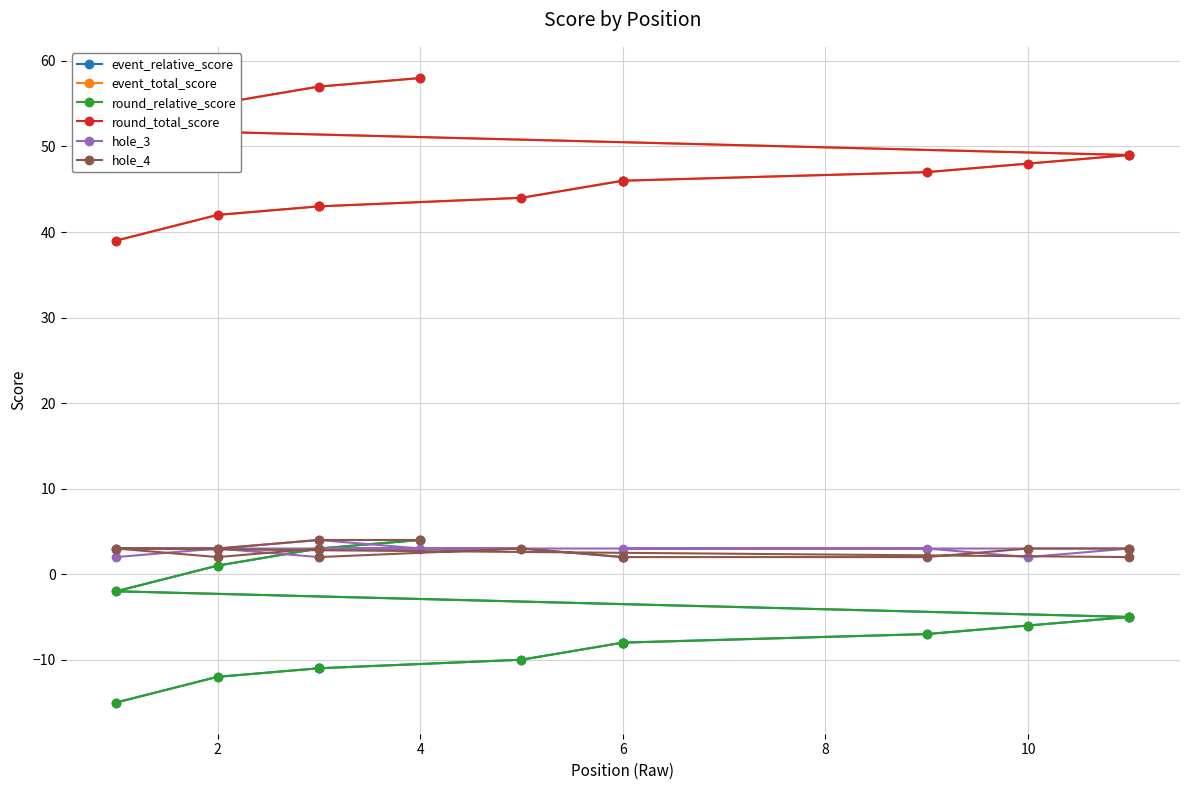

How many interior local peaks does the hole_4 series have?

2